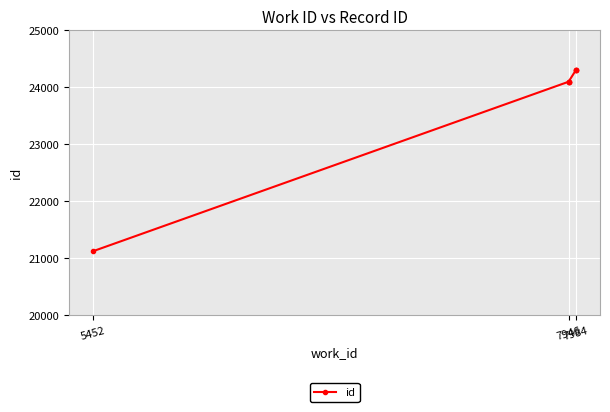

What is the difference between the maximum and minimum values?

3183